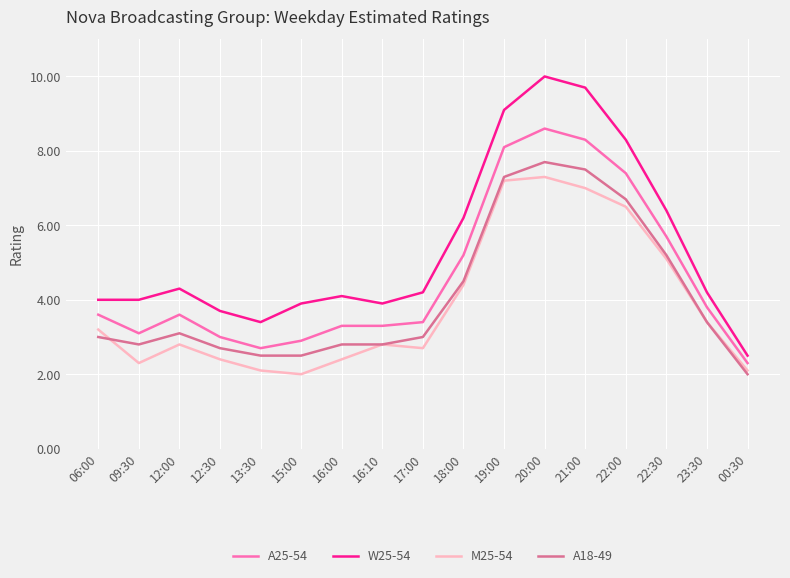

Reading left to right, what are all the values shown in this chart?

A25-54: 3.6	3.1	3.6	3.0	2.7	2.9	3.3	3.3	3.4	5.2	8.1	8.6	8.3	7.4	5.7	3.8	2.3
W25-54: 4.0	4.0	4.3	3.7	3.4	3.9	4.1	3.9	4.2	6.2	9.1	10.0	9.7	8.3	6.4	4.2	2.5
M25-54: 3.2	2.3	2.8	2.4	2.1	2.0	2.4	2.8	2.7	4.4	7.2	7.3	7.0	6.5	5.1	3.4	2.1
A18-49: 3.0	2.8	3.1	2.7	2.5	2.5	2.8	2.8	3.0	4.5	7.3	7.7	7.5	6.7	5.2	3.4	2.0